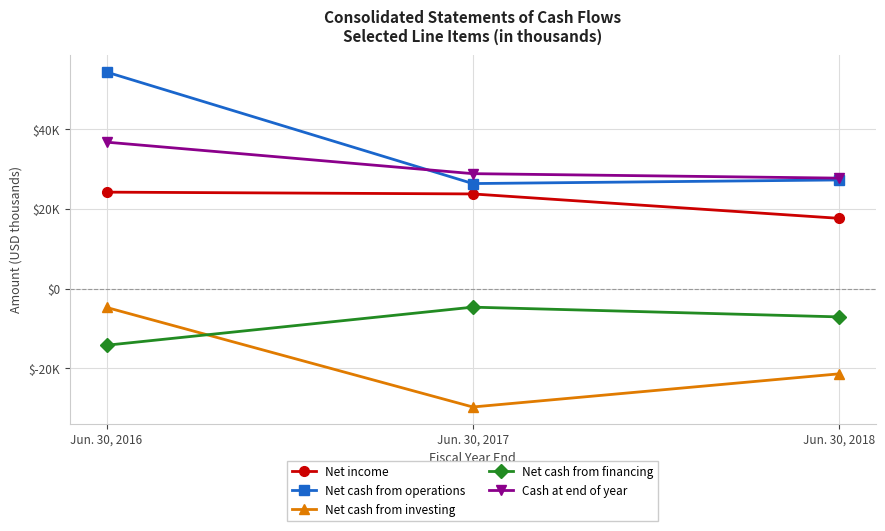

Does the chart display data point markers on the line(s)?

Yes